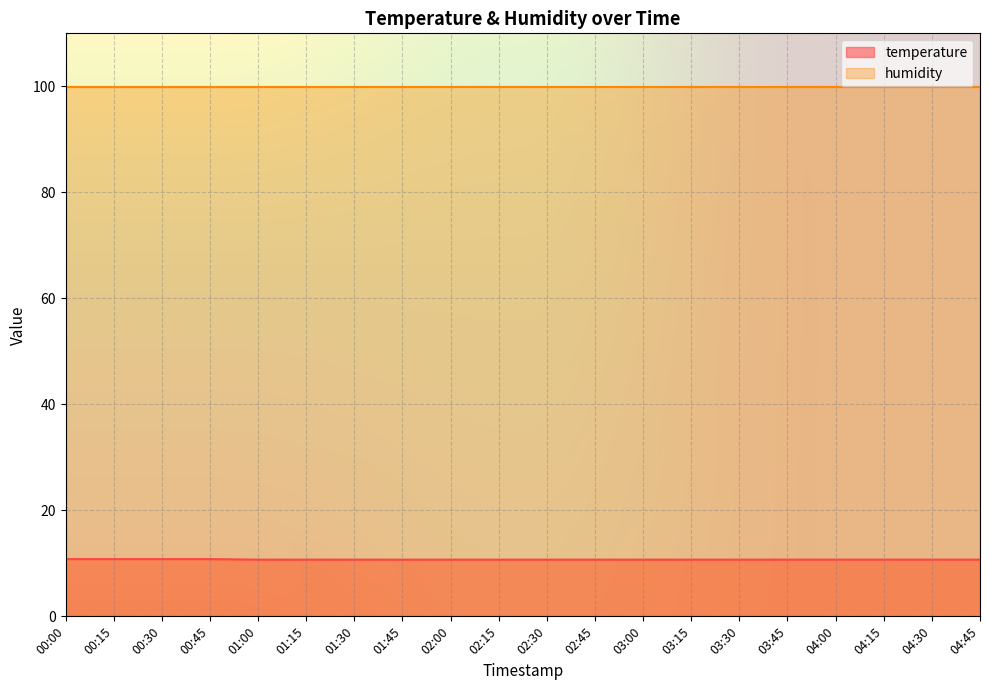

Which category has the lowest value across all series?

01:00